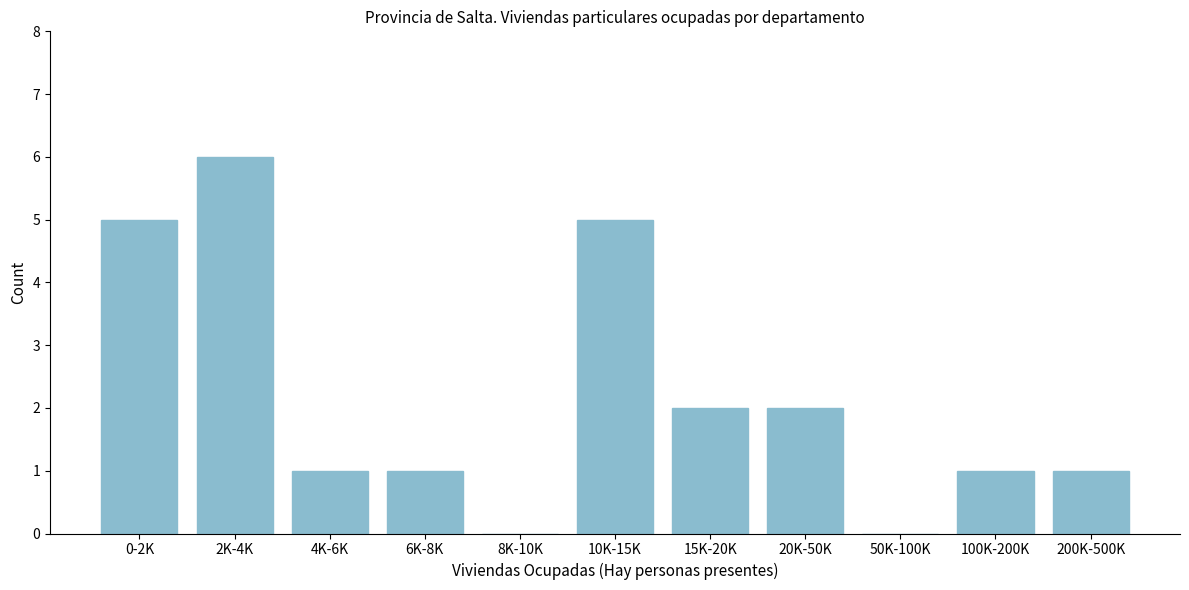

Reading left to right, list all the values displayed in this chart.

0-2K=5	2K-4K=6	4K-6K=1	6K-8K=1	8K-10K=0	10K-15K=5	15K-20K=2	20K-50K=2	50K-100K=0	100K-200K=1	200K-500K=1